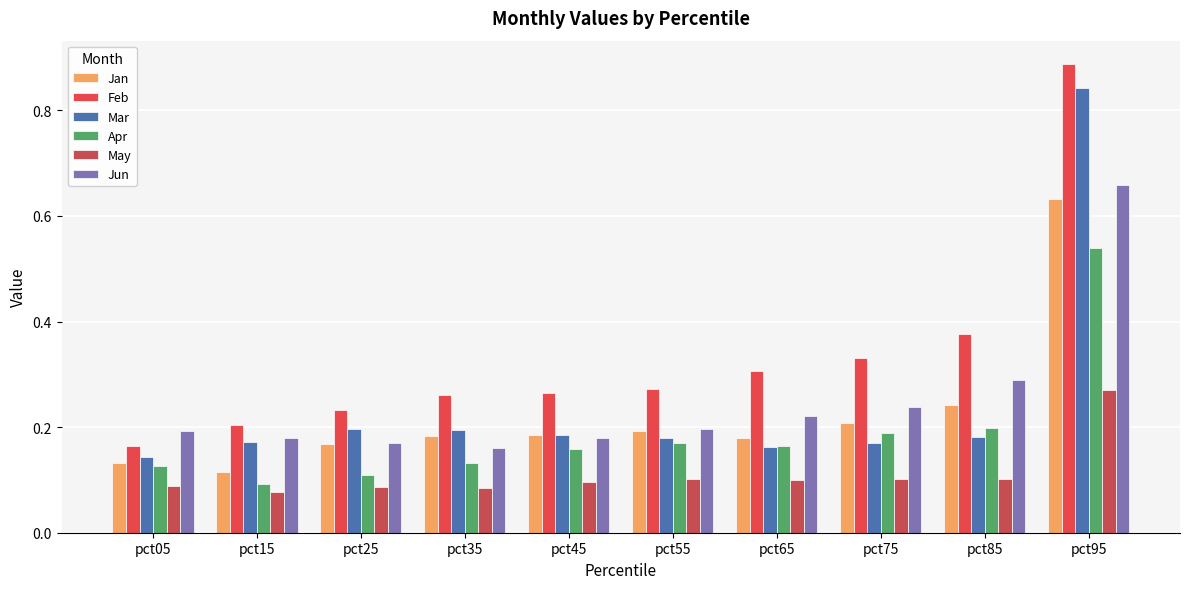

What is the minimum value shown in the chart?

0.1